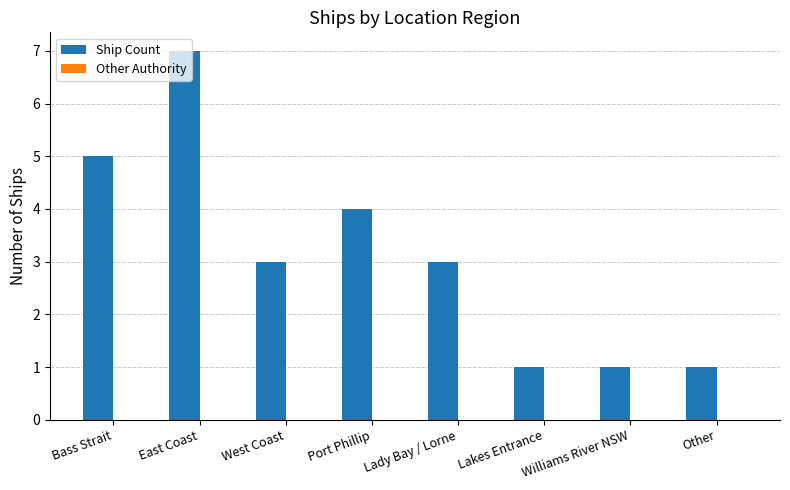

What is the change in value from Bass Strait to Lakes Entrance?

-4